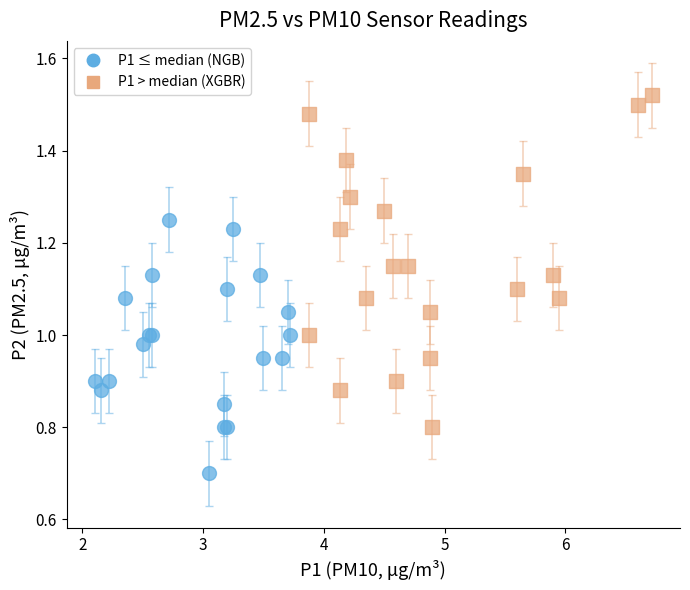

Which series contains the lowest Y value?

P1 ≤ median (NGB)